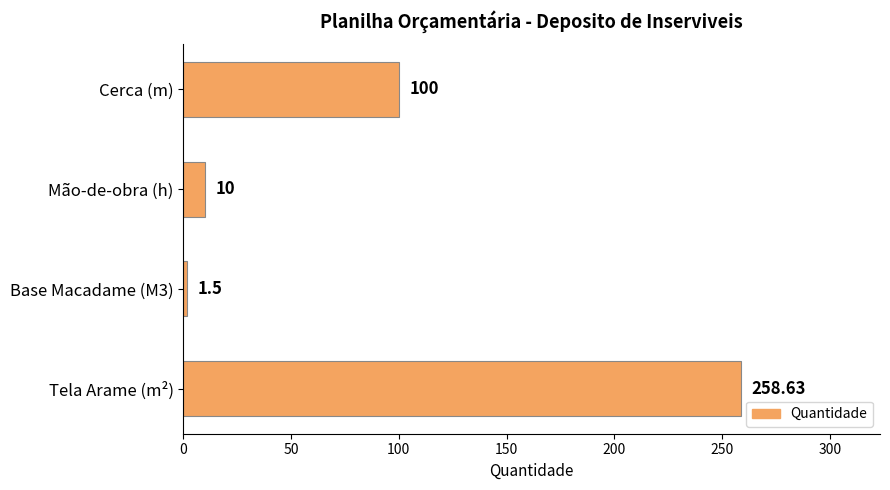

What is the smallest value displayed?

1.5